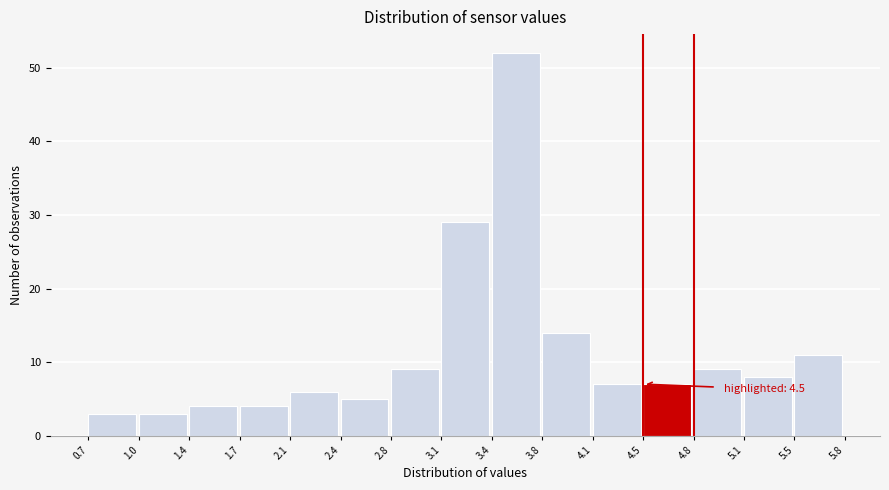

Over which range of the x-axis is the bar tallest?

3.4 to 3.8